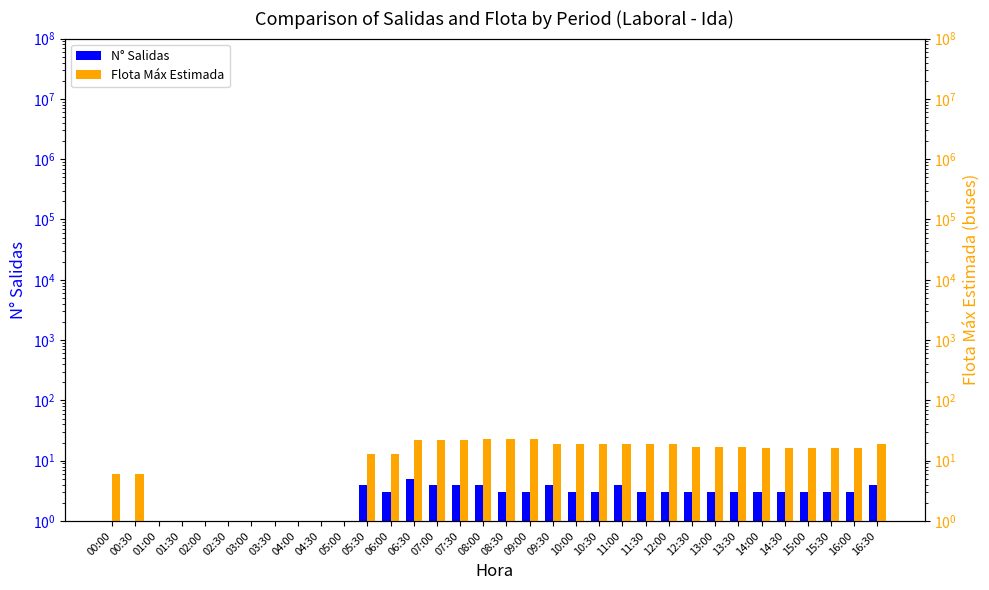

At which label does N° Salidas first exceed 3?

05:30